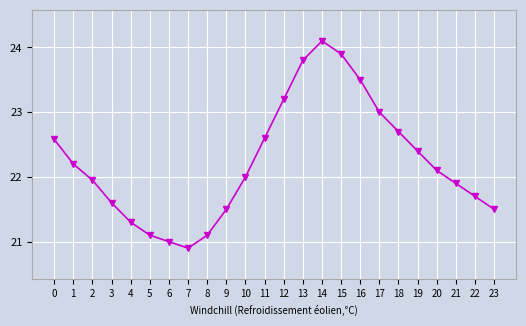

How many points are lower than both their immediate neighbors (excluding endpoints)?

1